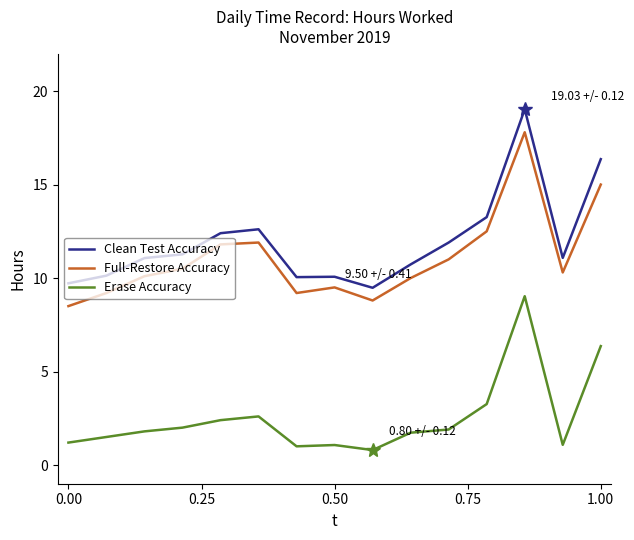

List the series in order of their peak value, lowest first.

Erase Accuracy, Full-Restore Accuracy, Clean Test Accuracy